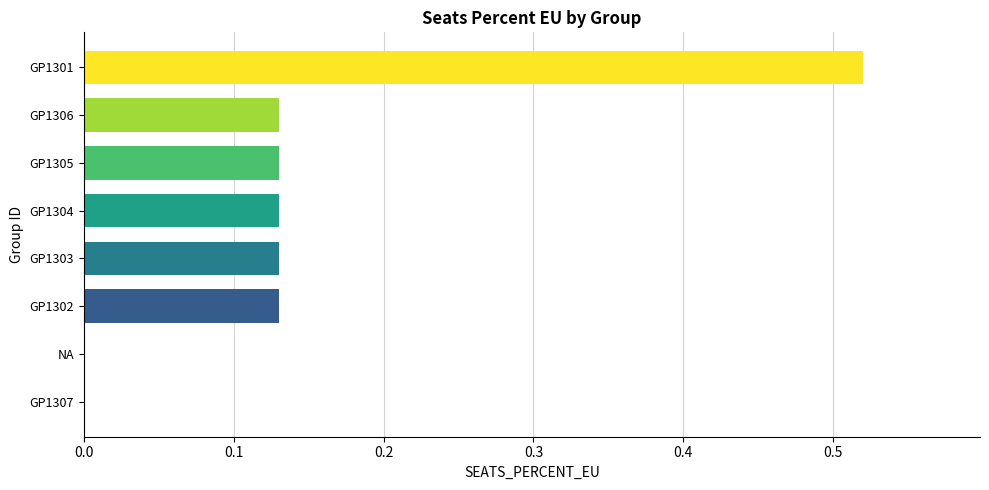

How many categories are shown in the chart?

8